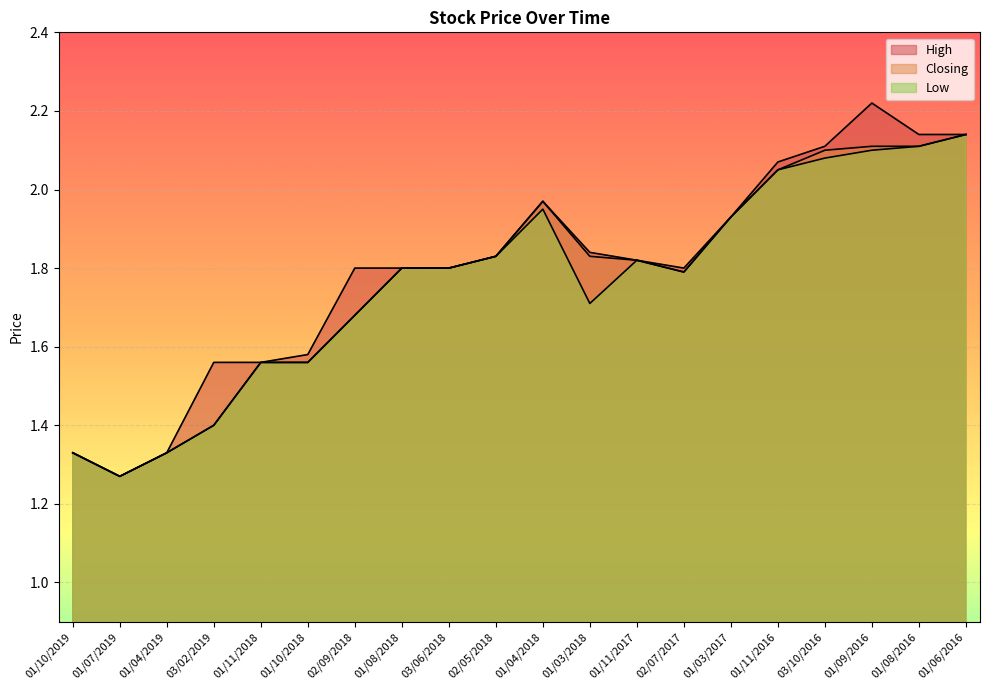

What is the minimum value shown in the chart?

1.3